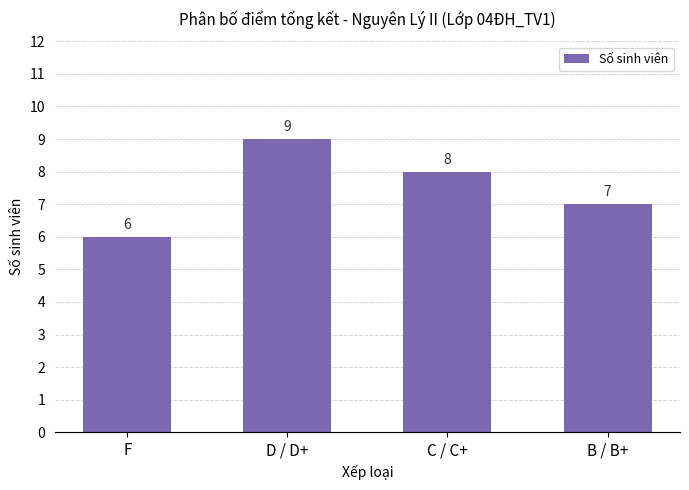

Are the bars horizontal?

No